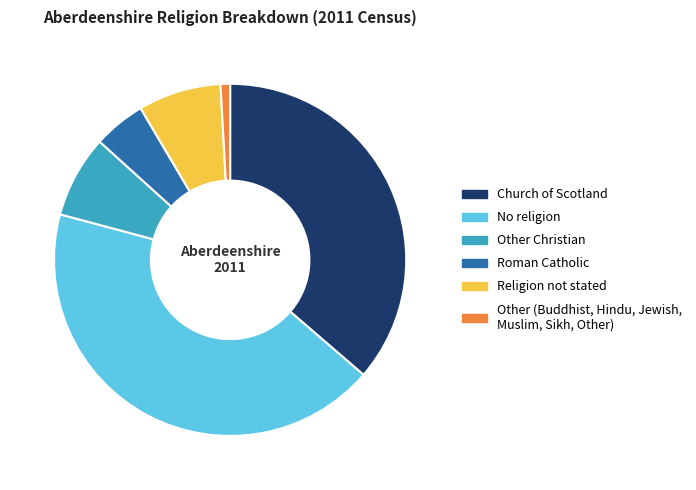

The Other Christian slice represents 8% of the pie. True or false?

True